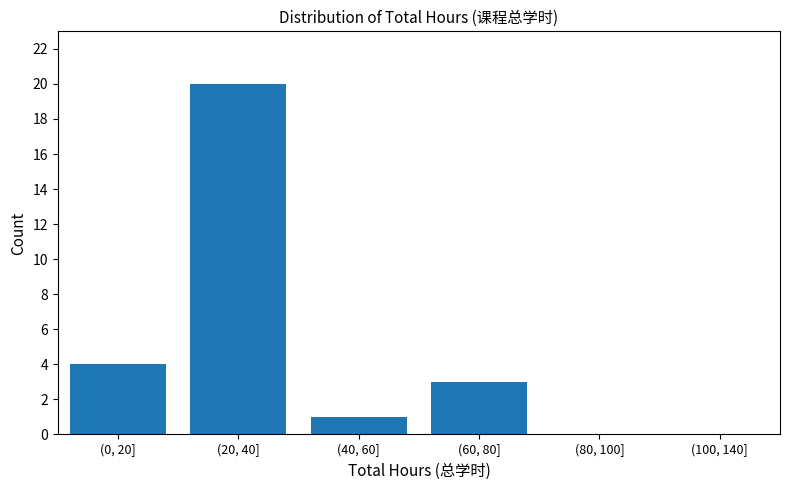

Reading left to right, what are all the values shown in this chart?

(0, 20]=4	(20, 40]=20	(40, 60]=1	(60, 80]=3	(80, 100]=0	(100, 140]=0